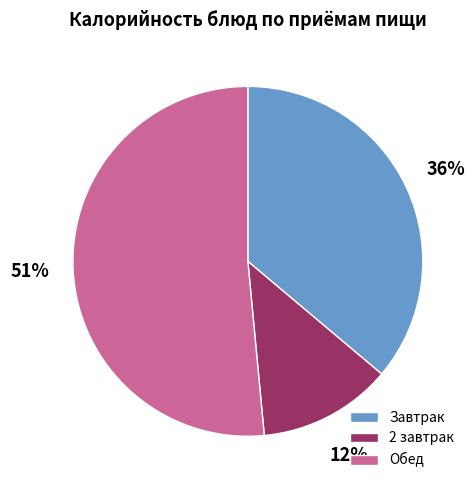

True or false: Завтрак accounts for 36% of the total.

True